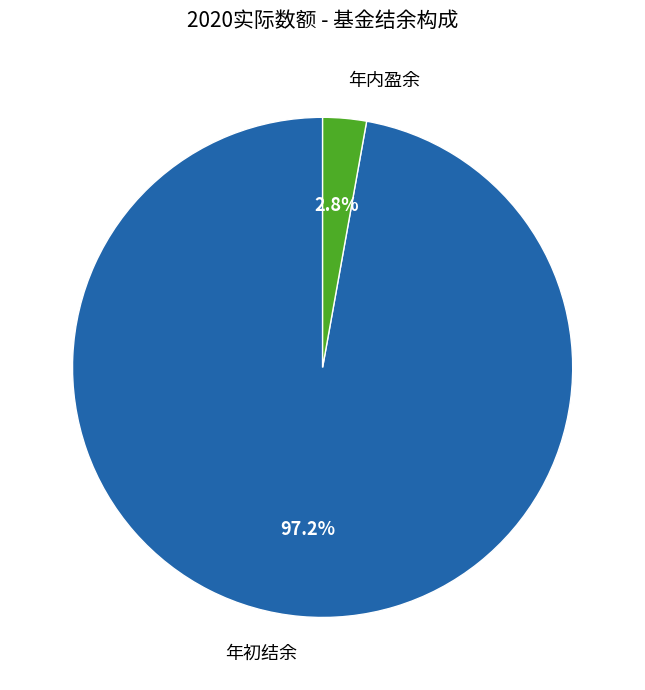

Which slice is the smallest?

年内盈余